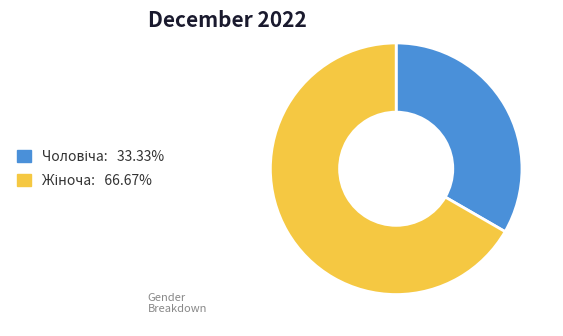

How many slices are in this pie chart?

2